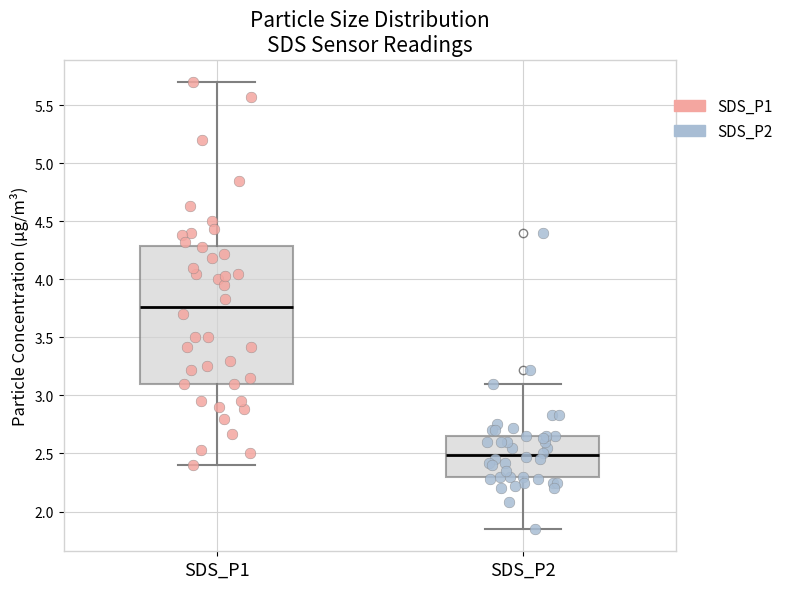

Which box has the highest median line?

SDS_P1